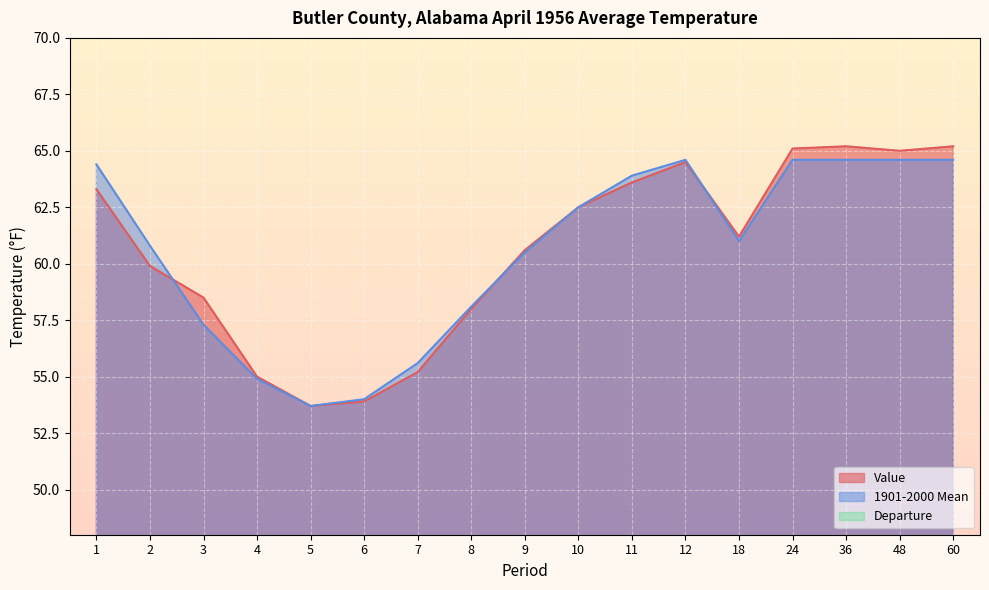

List the labels in order of Value value, smallest first.

5, 6, 4, 7, 8, 3, 2, 9, 18, 10, 1, 11, 12, 48, 24, 36, 60